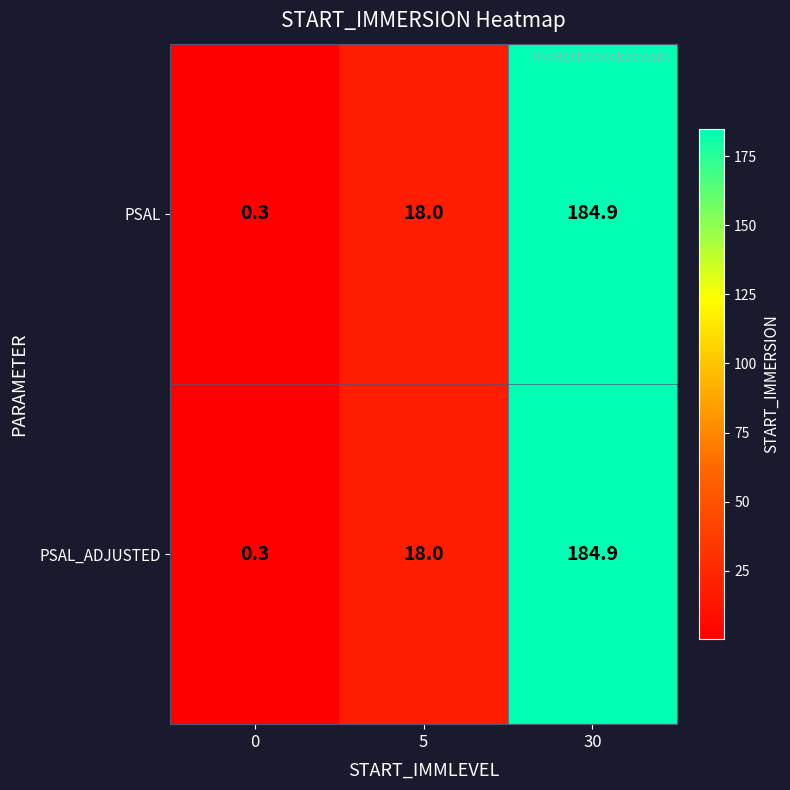

At which category is the sum across all series the highest?

30